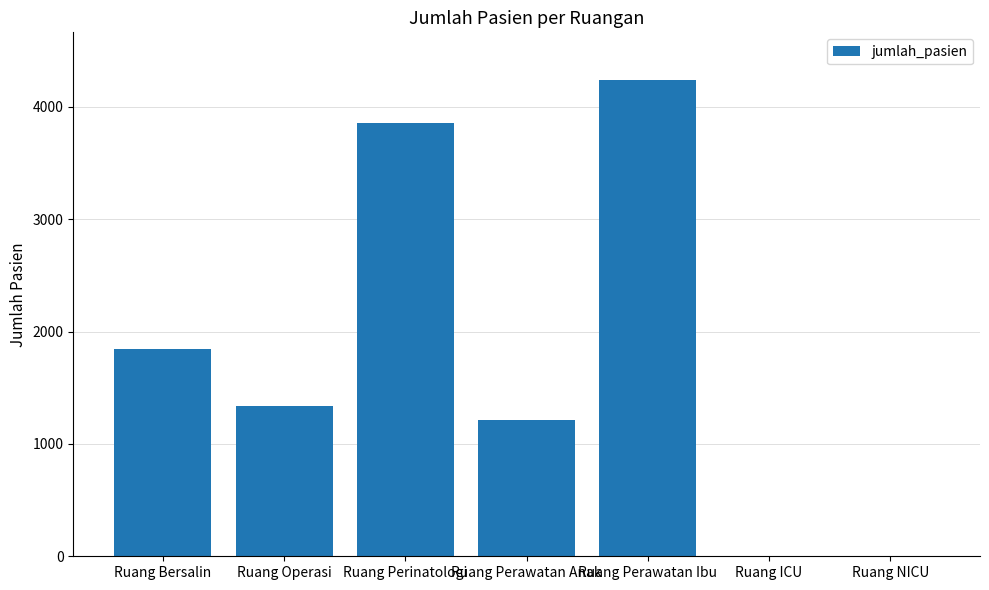

The chart shows a value of 1847 at Ruang Bersalin. True or false?

True